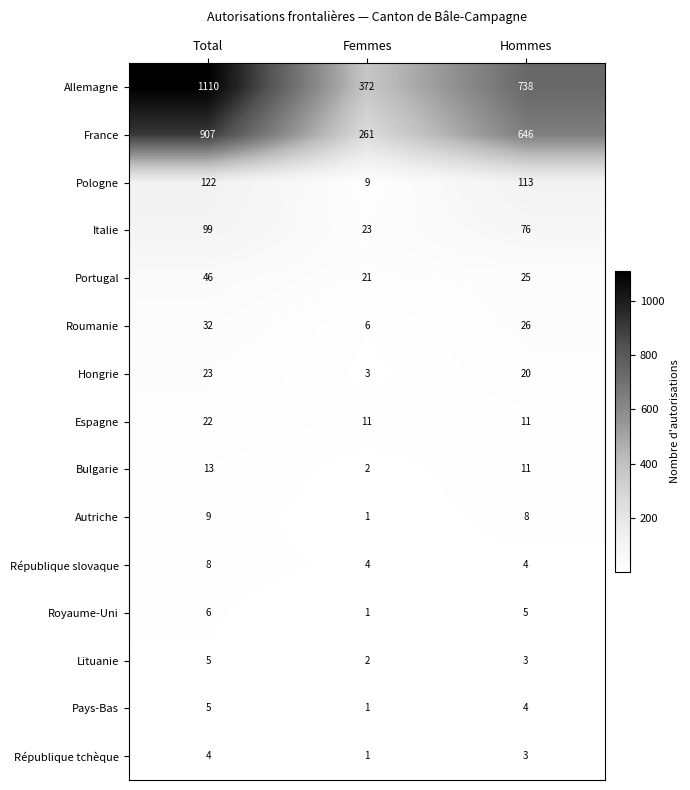

How many data points does each series have?

3